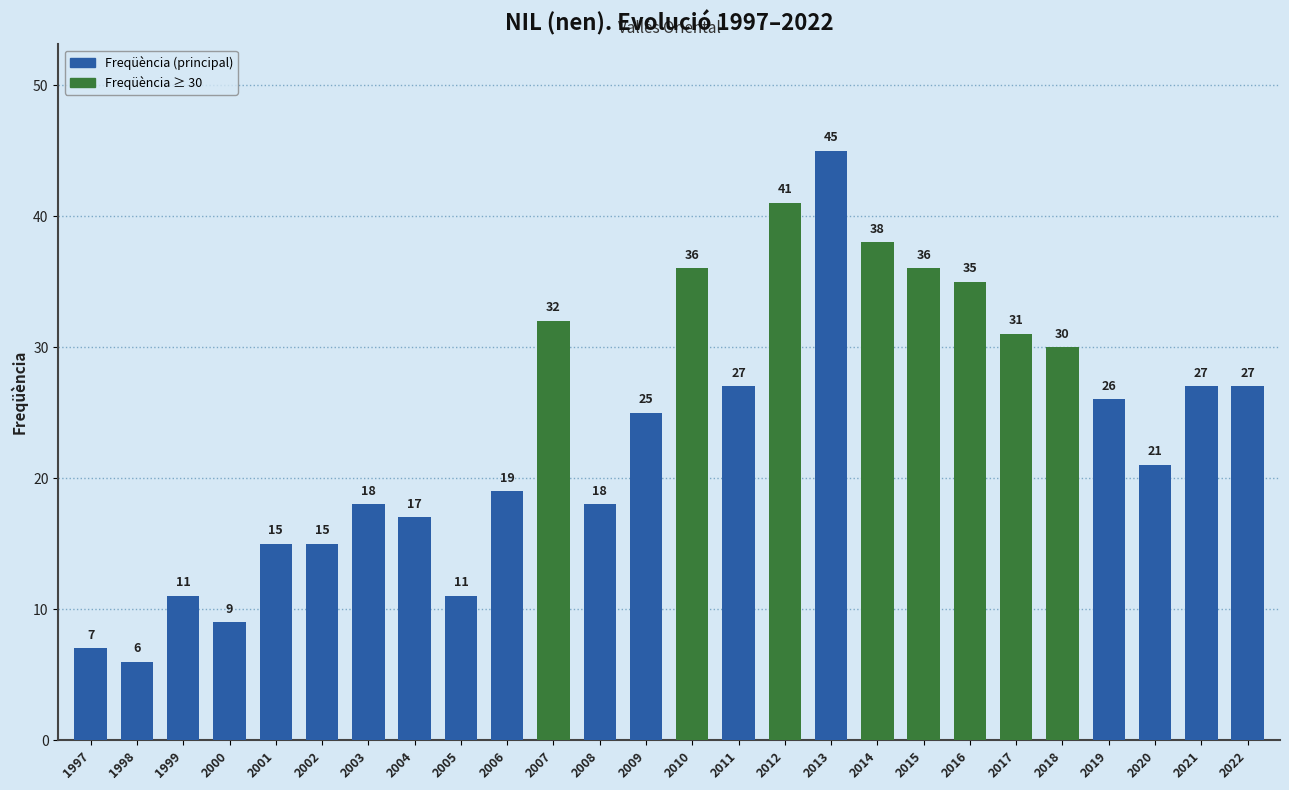

Is it true that the value at 2015 is 36?

True